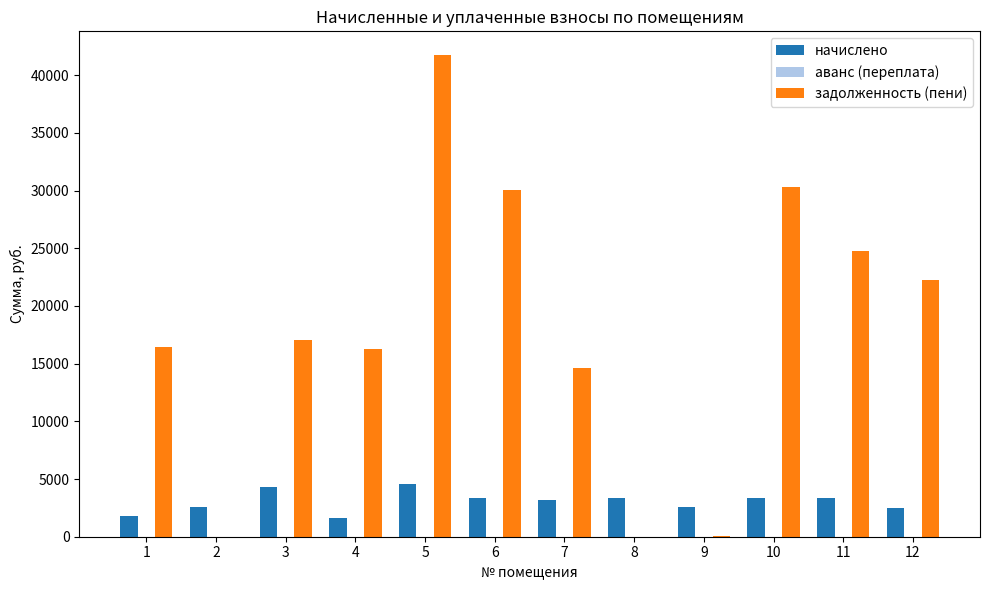

Between 2 and 3, which series saw the biggest shift?

задолженность (пени)